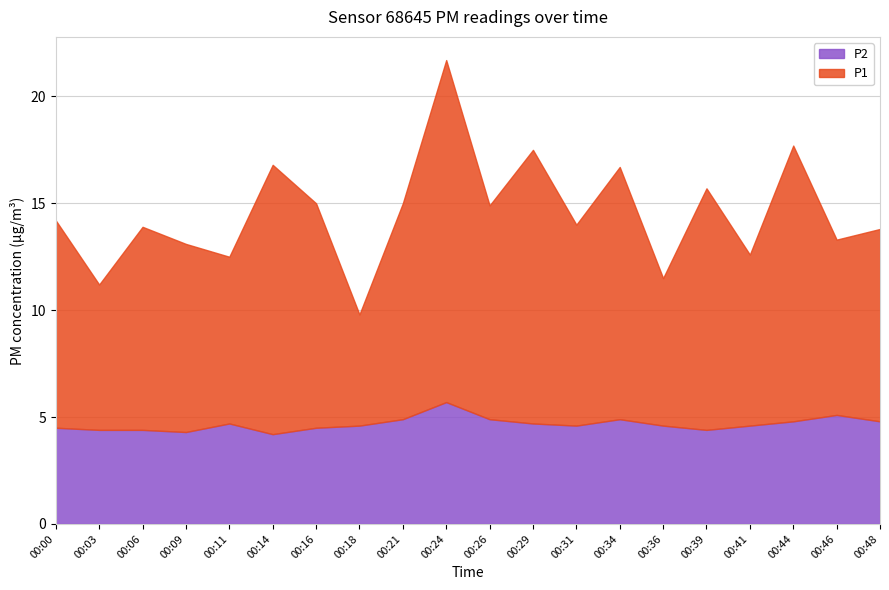

Rank the series at 00:16 from lowest to highest value.

P2, P1